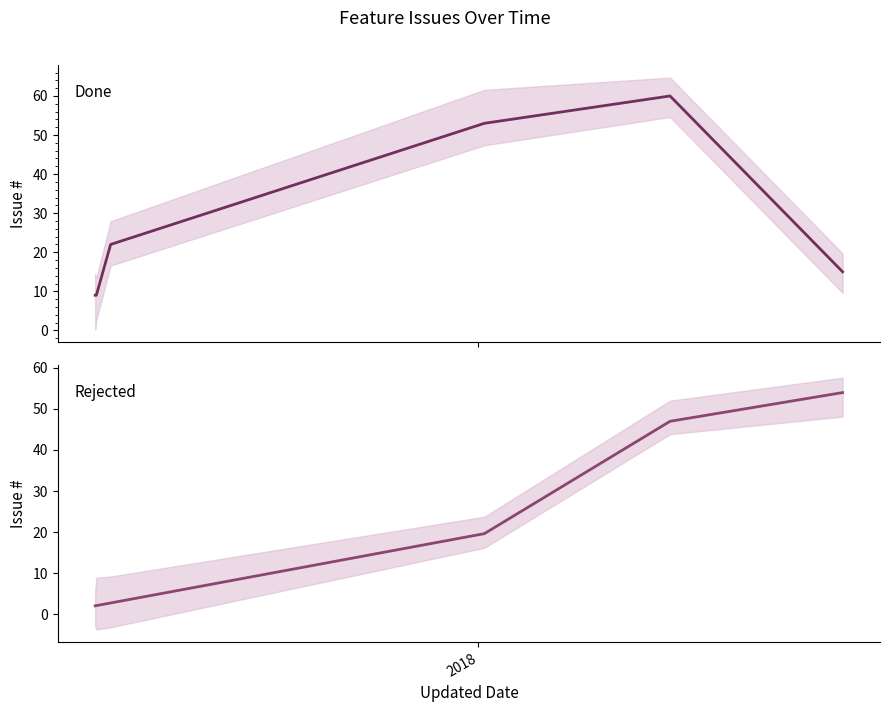

At how many categories does at least one series exceed 58?

1